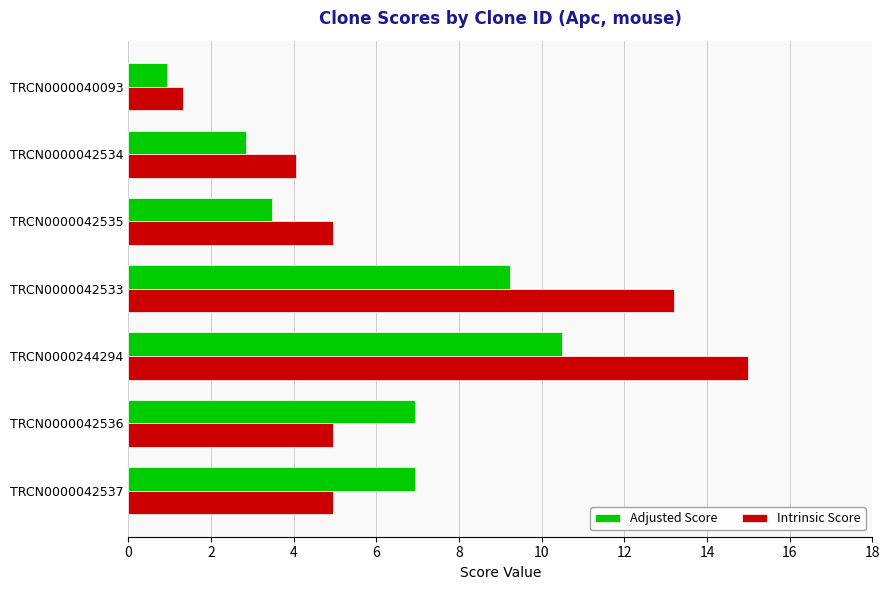

Is it true that Intrinsic Score equals 8.5 at TRCN0000042535?

False